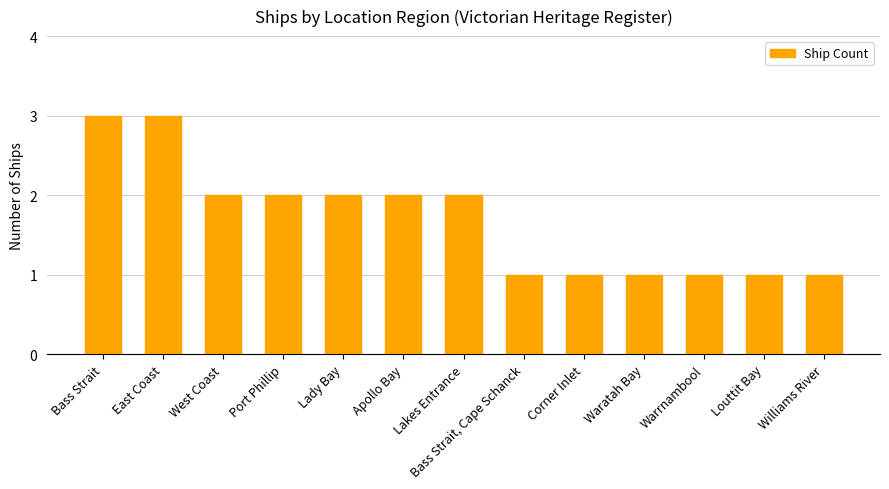

Reading left to right, extract all data points from this chart.

Bass Strait=3	East Coast=3	West Coast=2	Port Phillip=2	Lady Bay=2	Apollo Bay=2	Lakes Entrance=2	Bass Strait, Cape Schanck=1	Corner Inlet=1	Waratah Bay=1	Warrnambool=1	Louttit Bay=1	Williams River=1